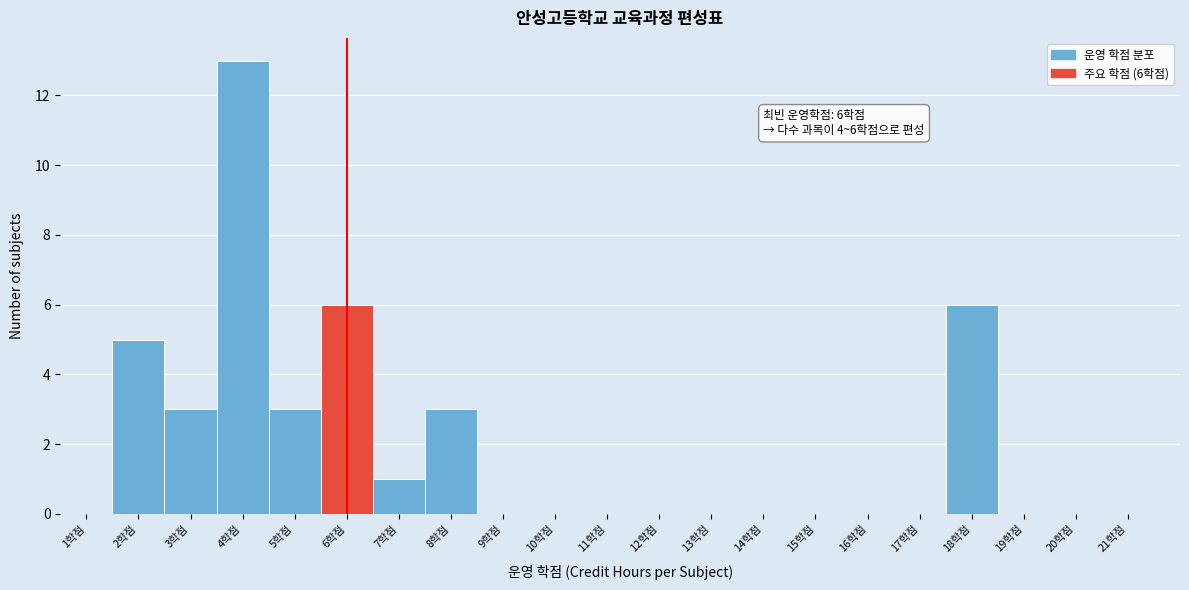

Over which range of the x-axis is the bar tallest?

3.5 to 4.5